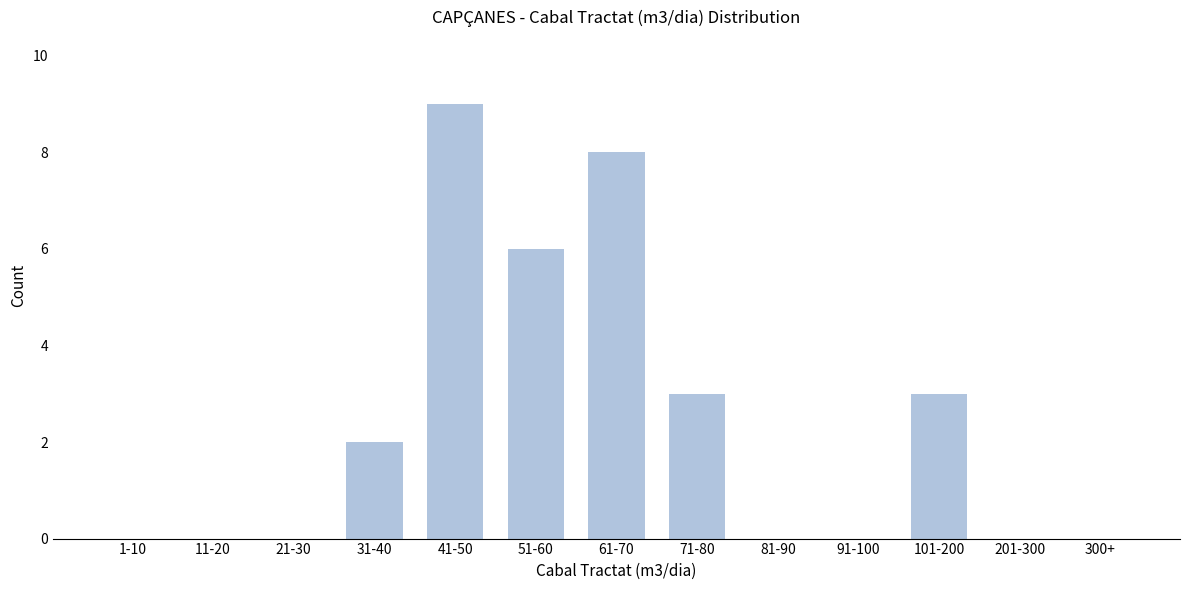

Reading right to left, list all the values displayed in this chart.

300+=0	201-300=0	101-200=3	91-100=0	81-90=0	71-80=3	61-70=8	51-60=6	41-50=9	31-40=2	21-30=0	11-20=0	1-10=0